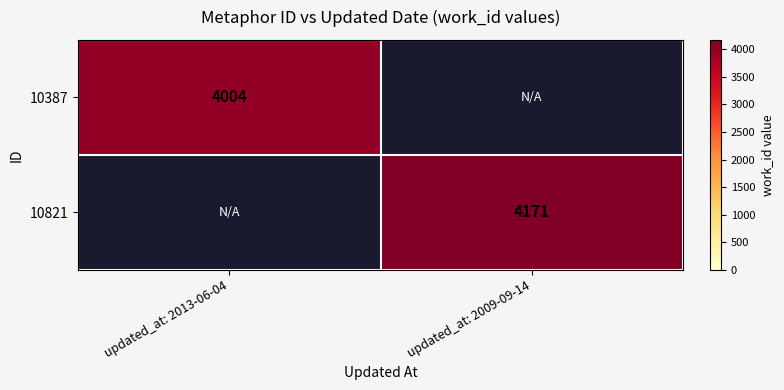

The 10821 series shows 7000.1 at updated_at: 2009-09-14. True or false?

False